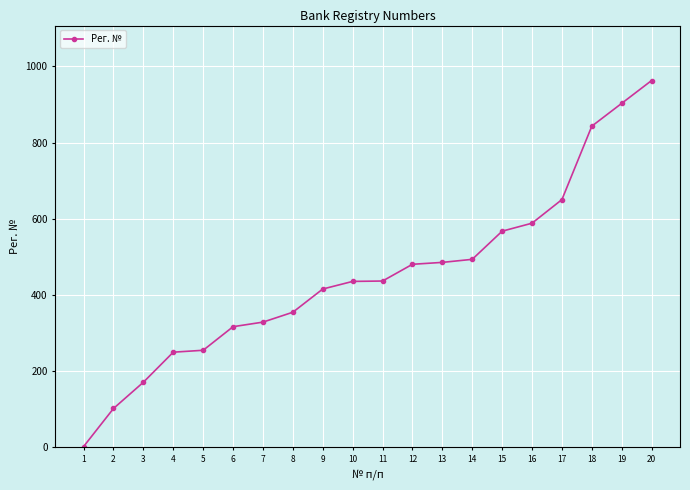

What is the sum of all values?

9031